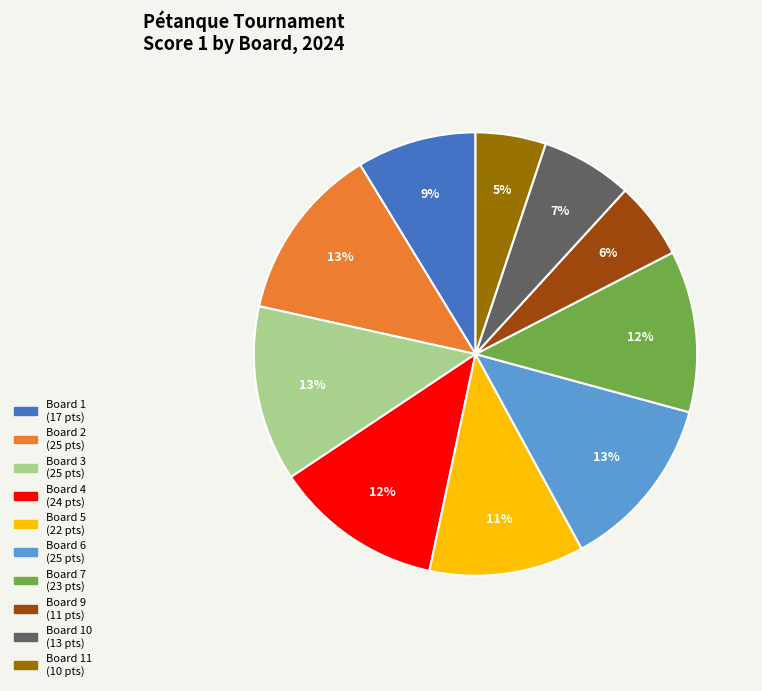

Is there a majority slice in this chart?

No